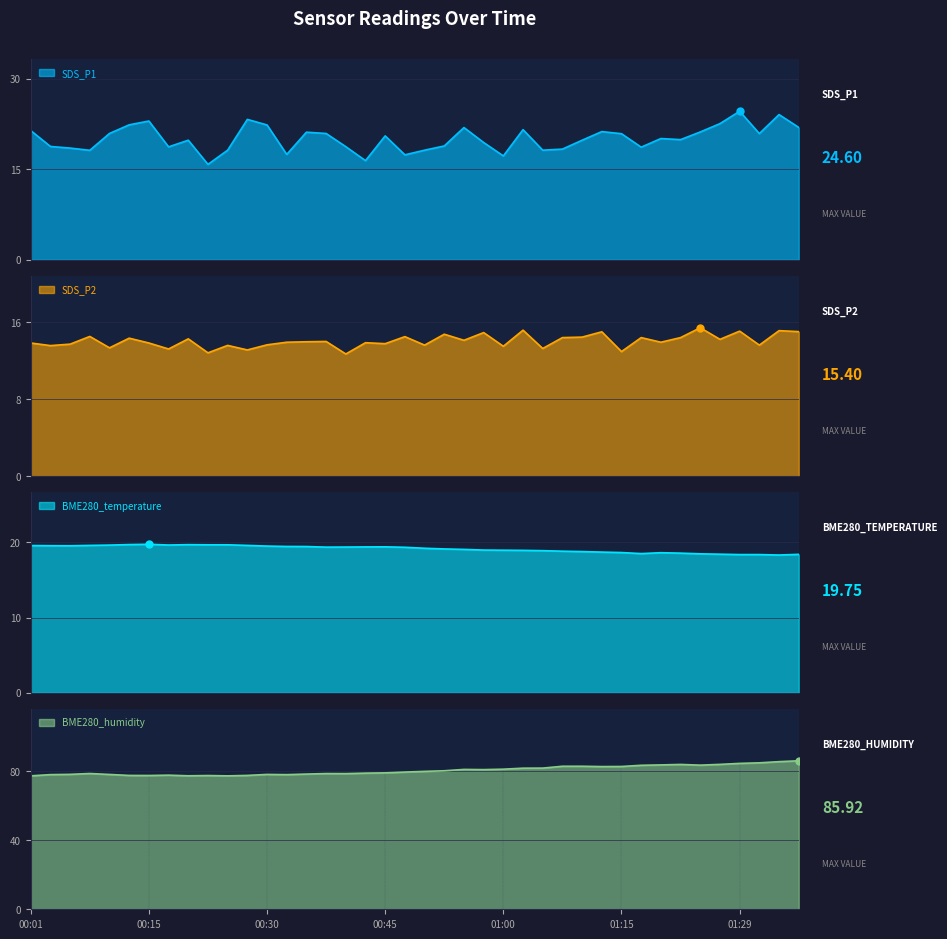

What is the lowest value of the BME280_temperature series?

18.3